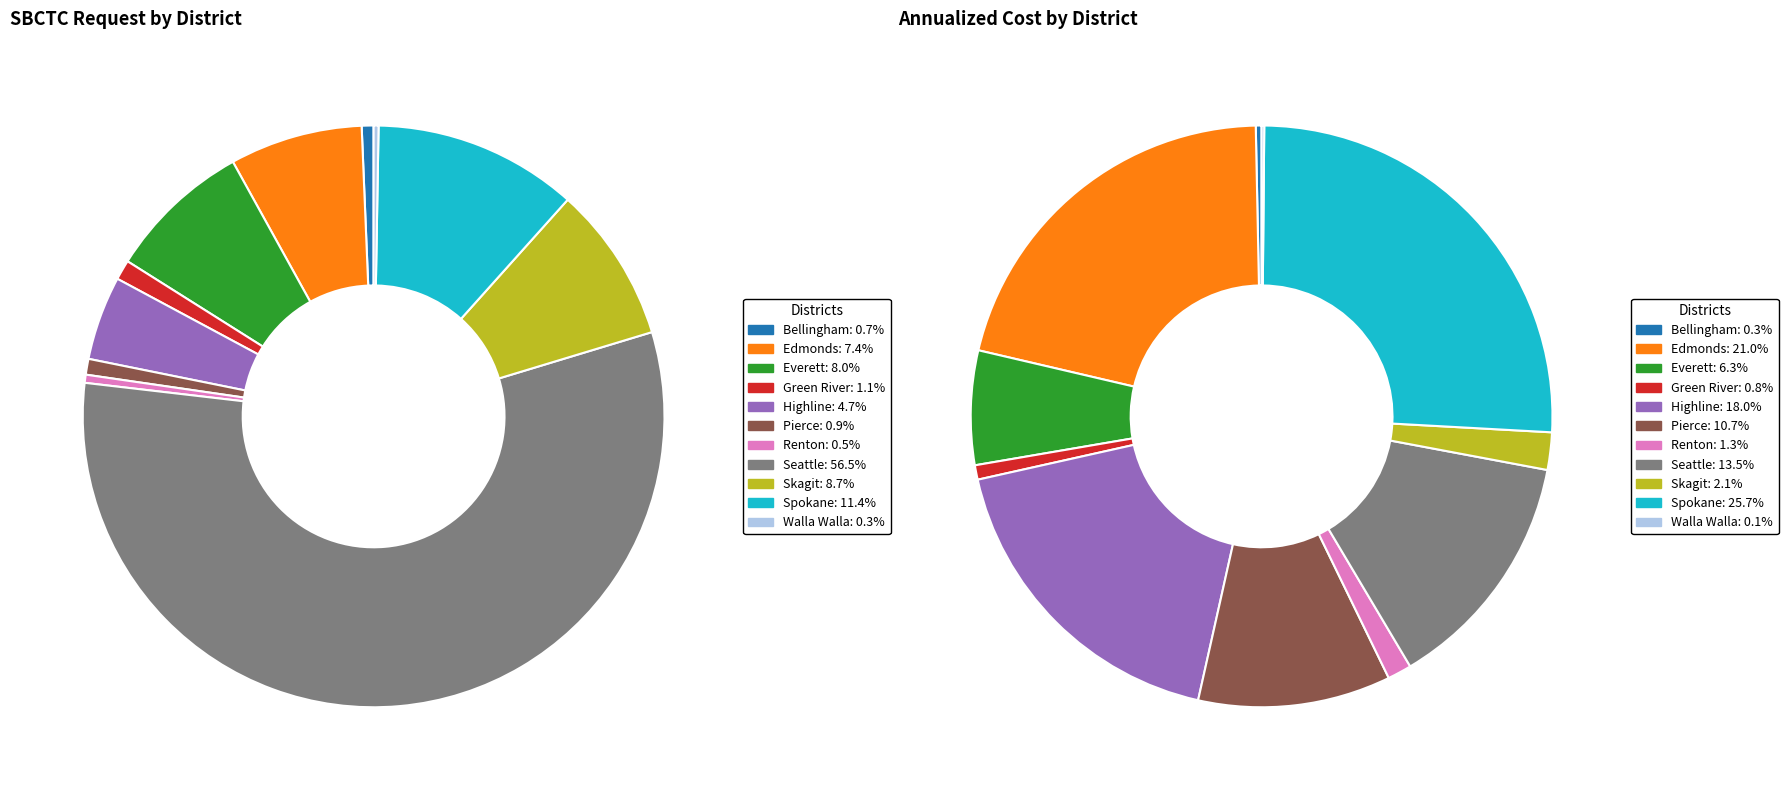

To the nearest percent, what portion does Seattle represent?

57%